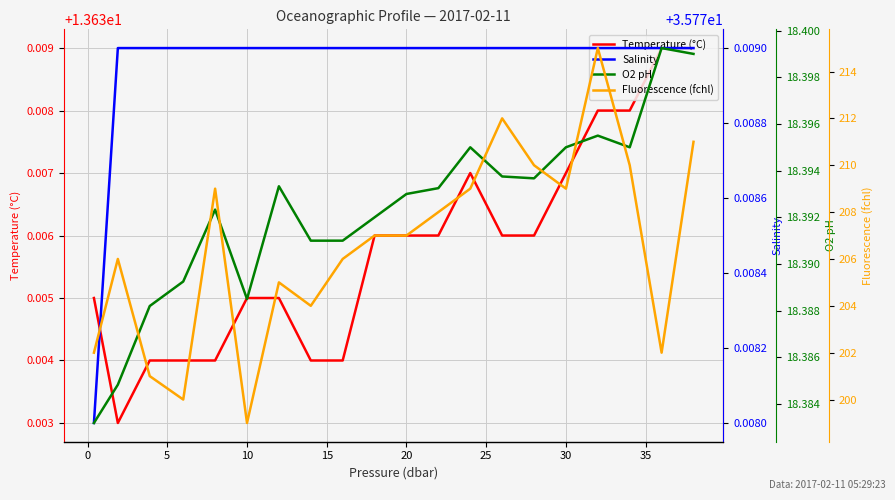

How many distinct data groups are displayed?

4